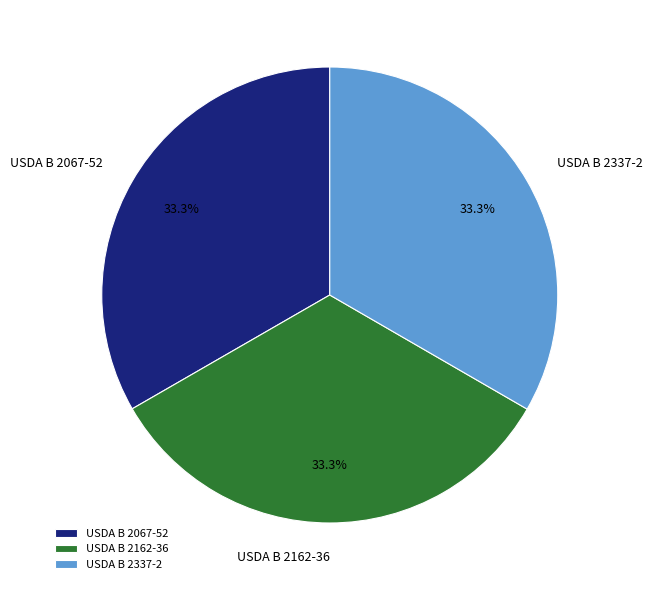

What percentage is NOT represented by USDA B 2067-52?

66.7%